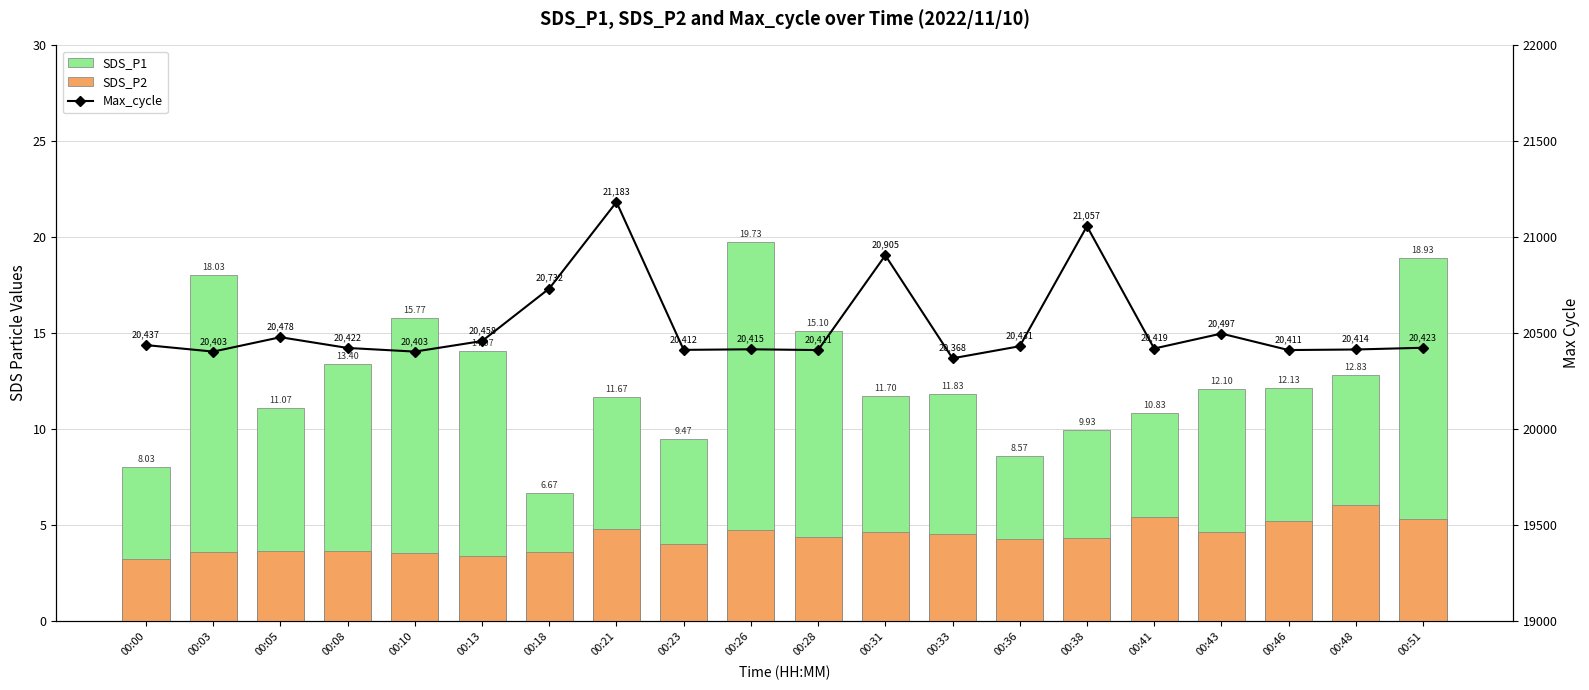

At which category is the sum across all series the highest?

00:21